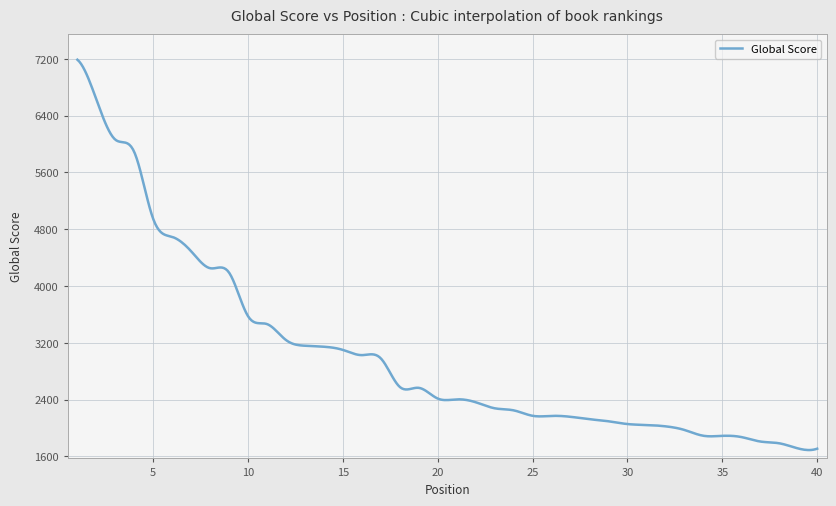

What is the difference between the maximum and minimum values?

5498.1